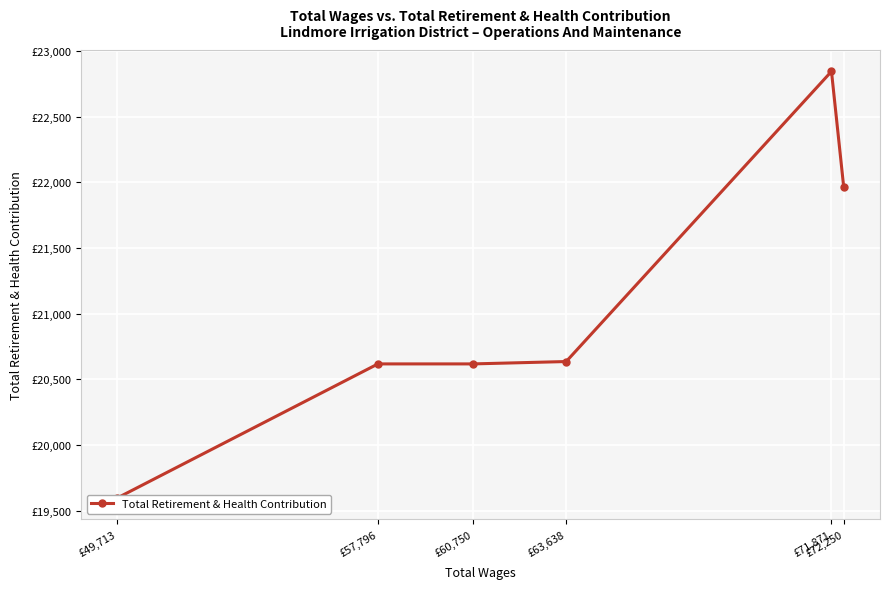

True or false: the data shows 19597 at £49,713.

True